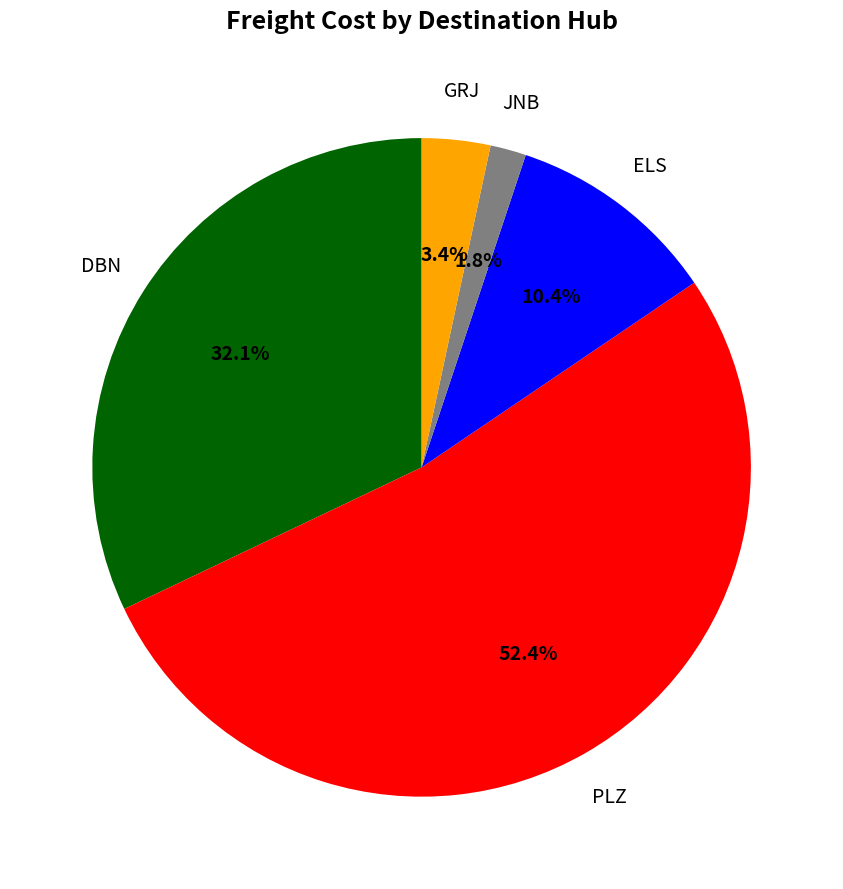

Approximately how many times larger is the value at GRJ compared to JNB?

1.9